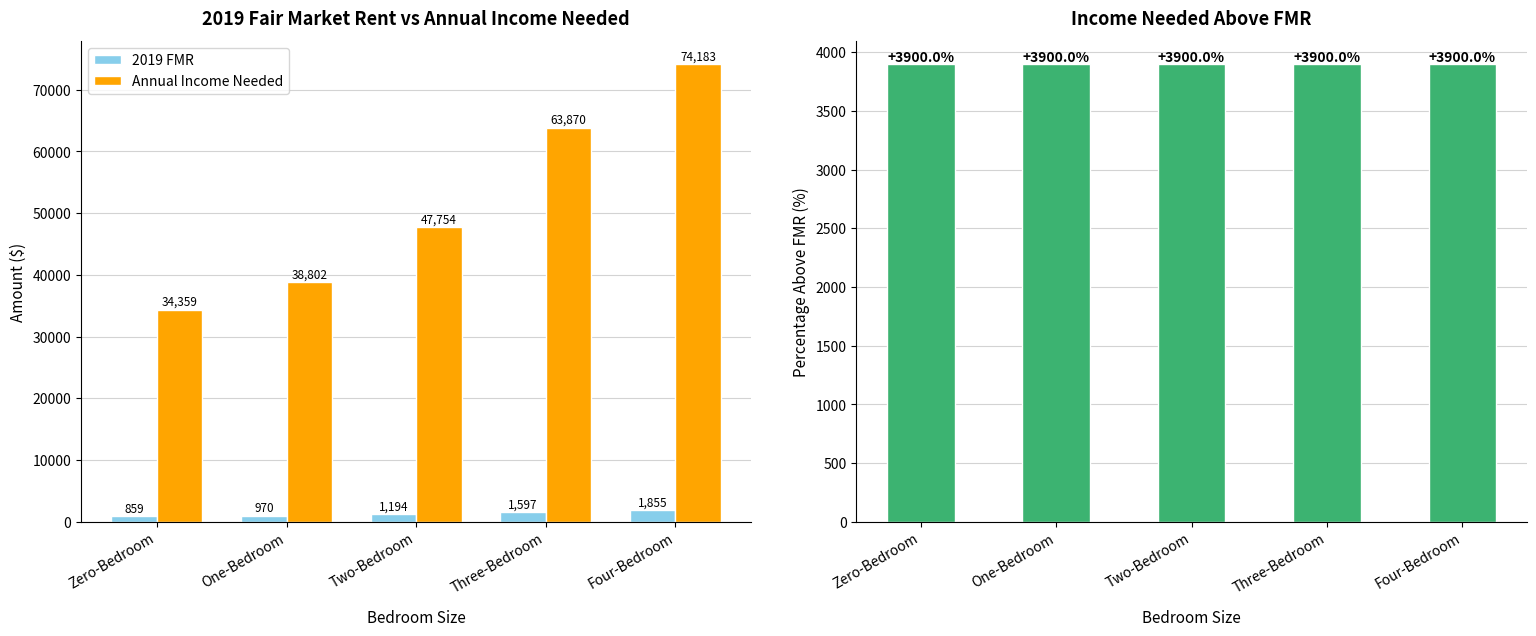

Where is Income/FMR Ratio (%) nearest to the value 3900?

Three-Bedroom